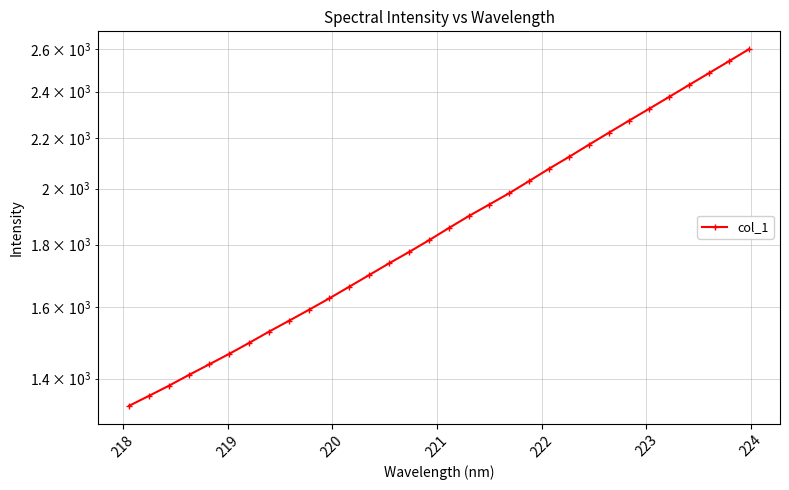

What is the maximum value shown in the chart?

2598.6